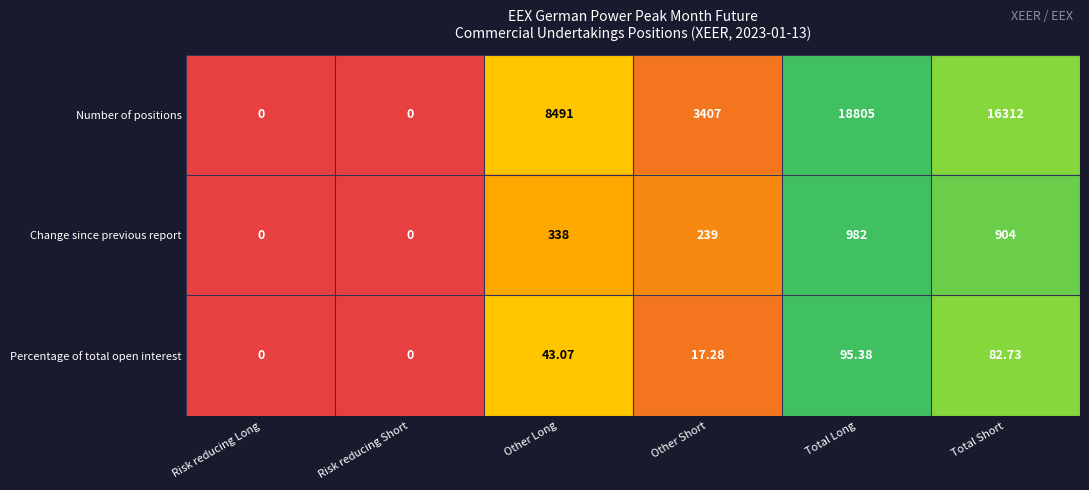

Which category has the highest value across all series?

Total Long